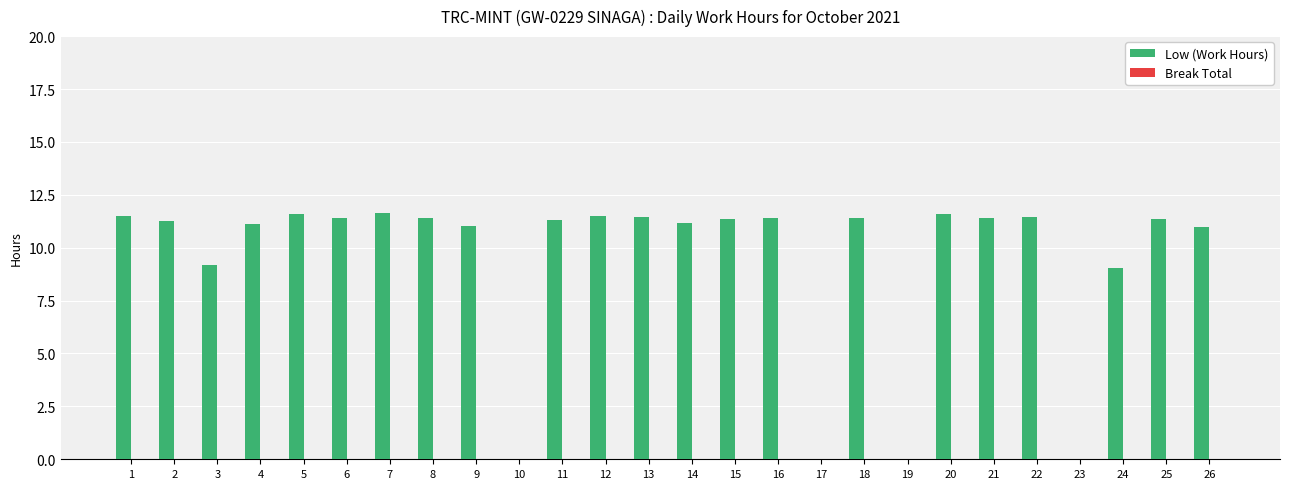

Are the bars horizontal?

No